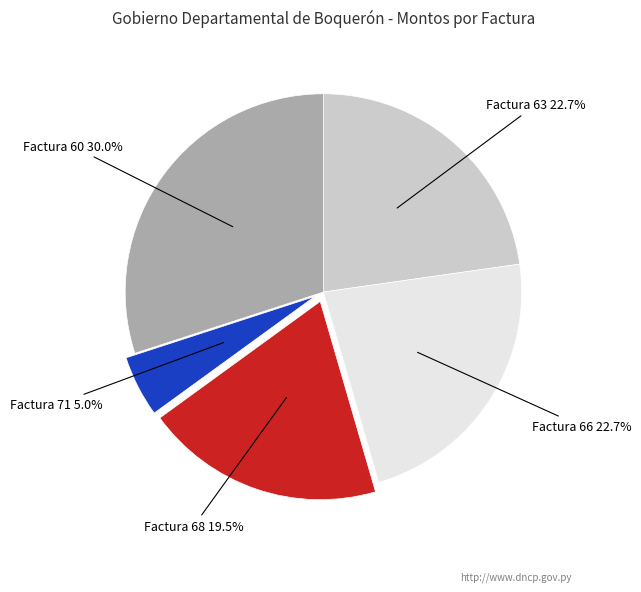

Is Factura 71 the majority of the pie?

No